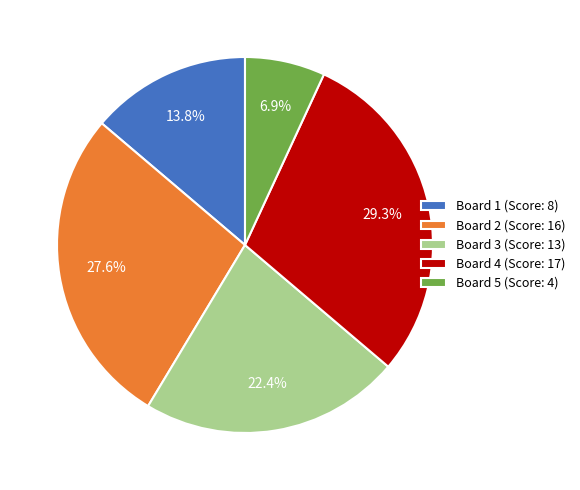

What is the smallest slice in the pie chart?

Board 5